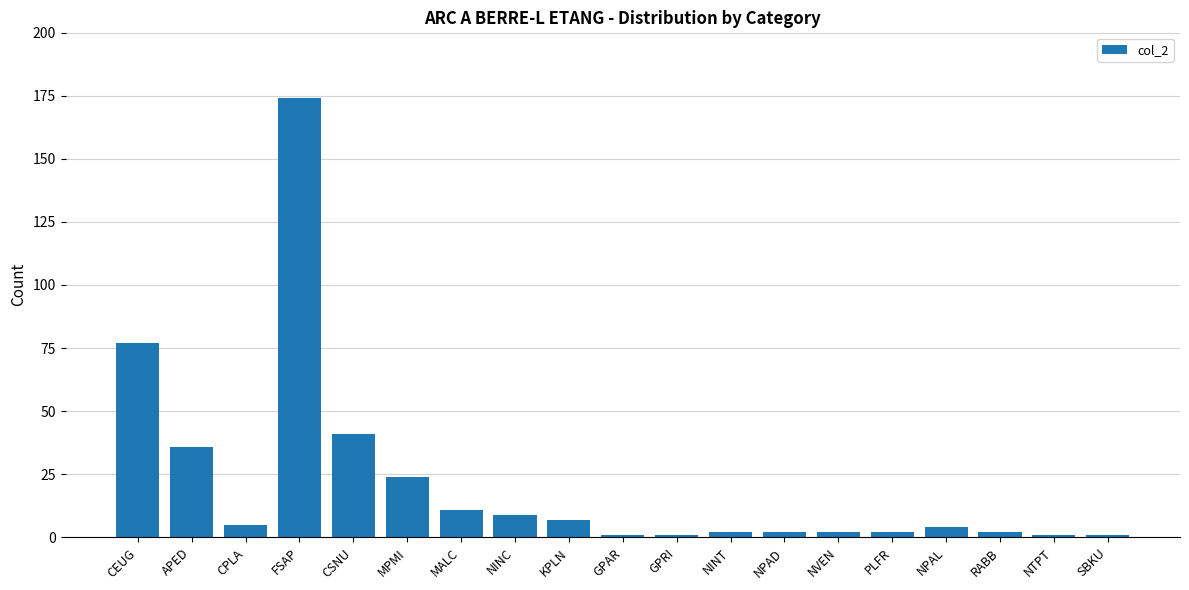

What is the difference between the second highest and minimum values?

76